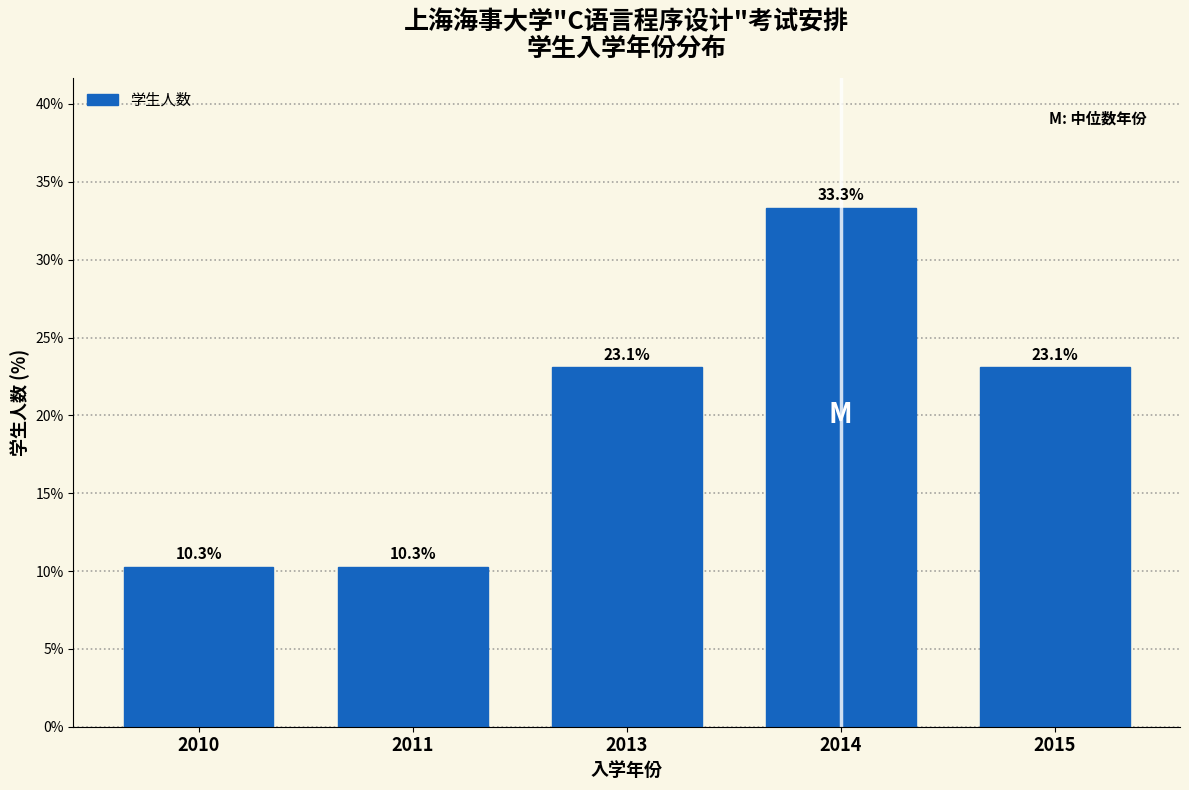

Reading left to right, extract all data points from this chart.

10.3	10.3	23.1	33.3	23.1